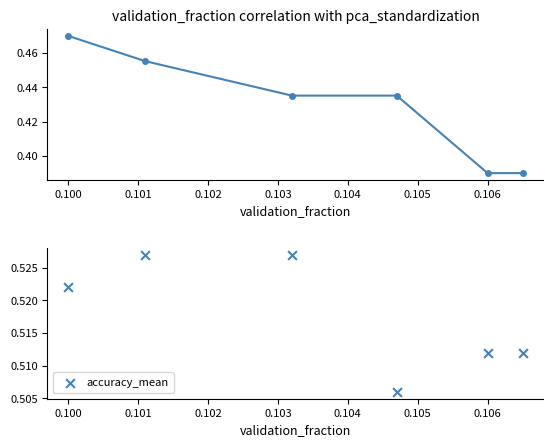

Is the value of Coincidence factor at 0.100 greater than the value of accuracy_mean at 0.103?

No